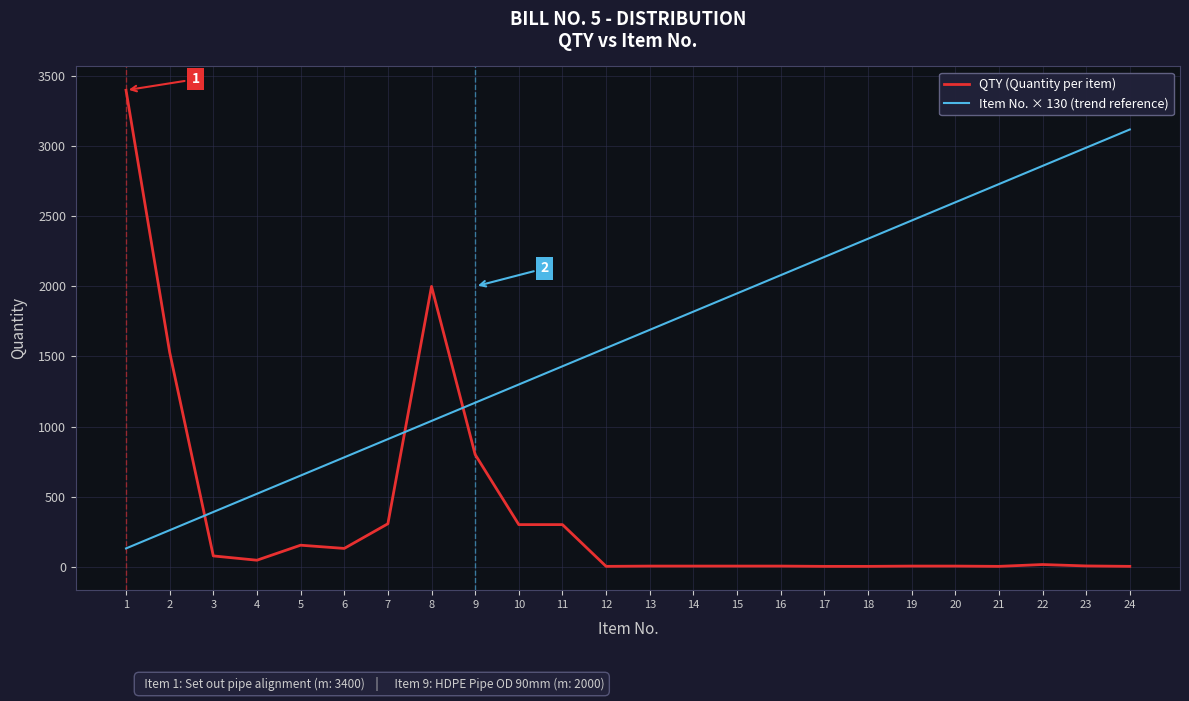

Which series has the largest range (max minus min)?

QTY (Quantity per item)